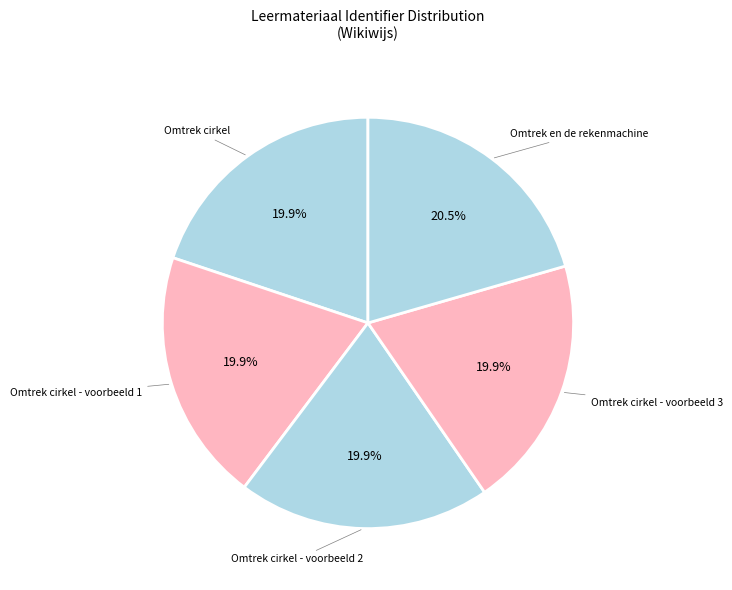

Count the number of slices in the pie.

5